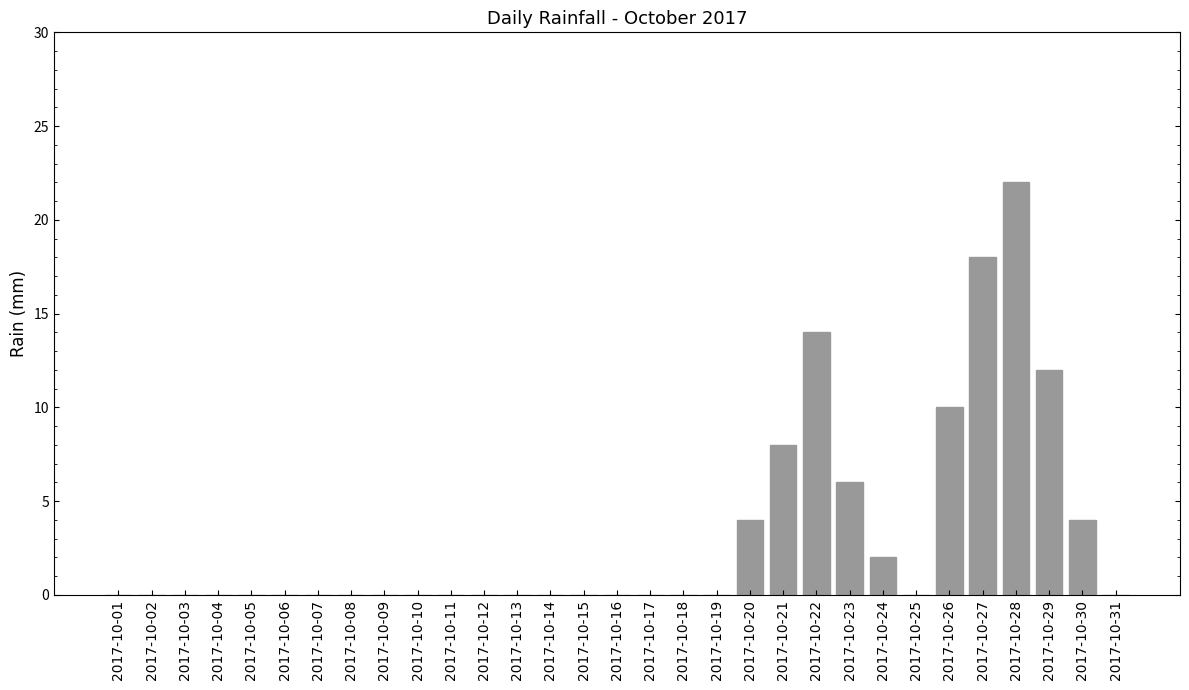

True or false: the data shows 29 at 2017-10-27.

False